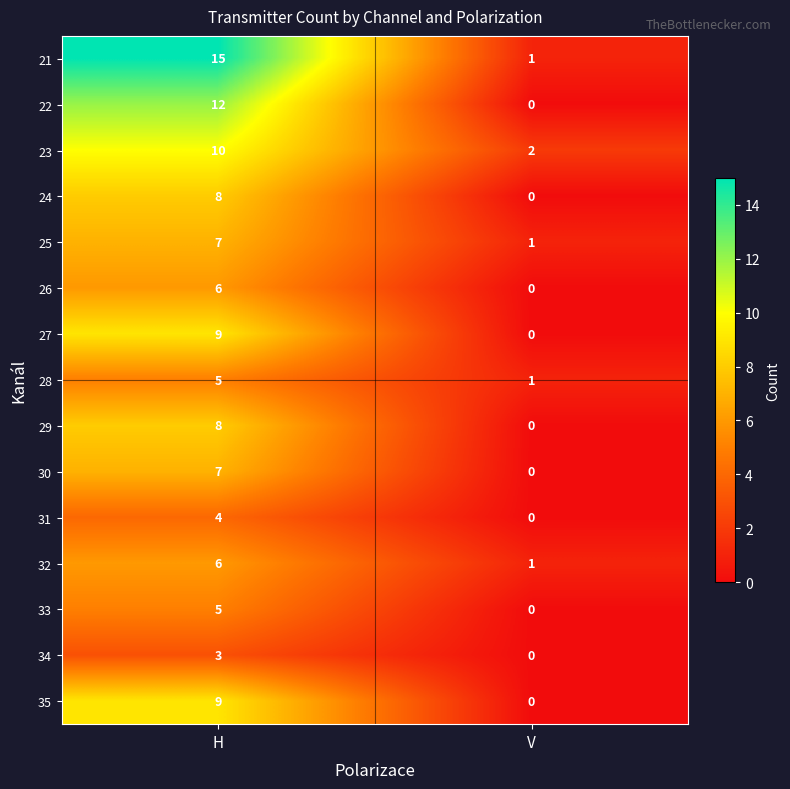

Which series changed the most between H and V?

21